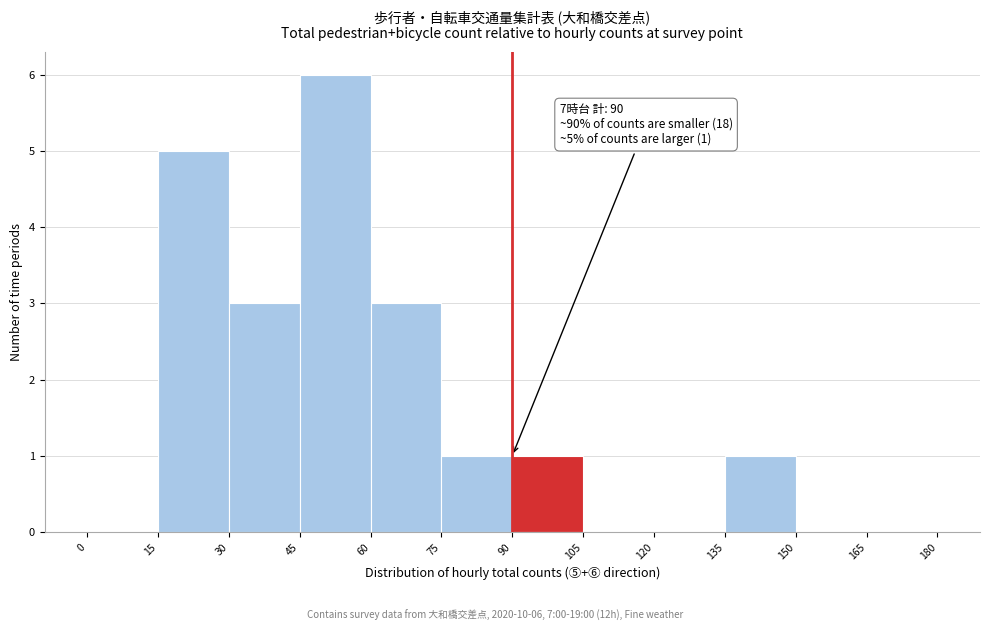

Which range on the x-axis has the tallest bar?

45 to 60